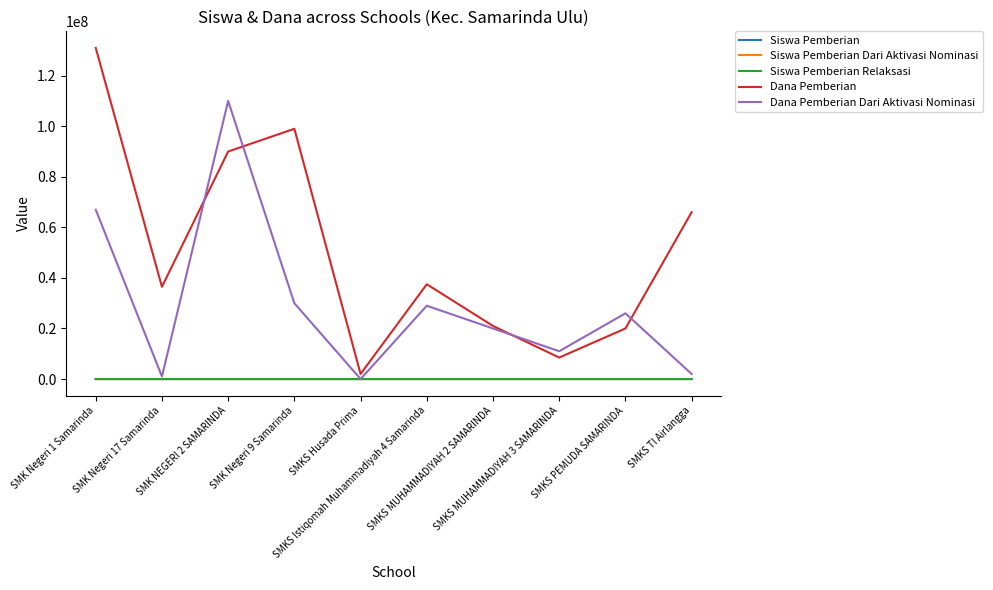

True or false: Dana Pemberian has a value of 30767287 at SMKS MUHAMMADIYAH 2 SAMARINDA.

False